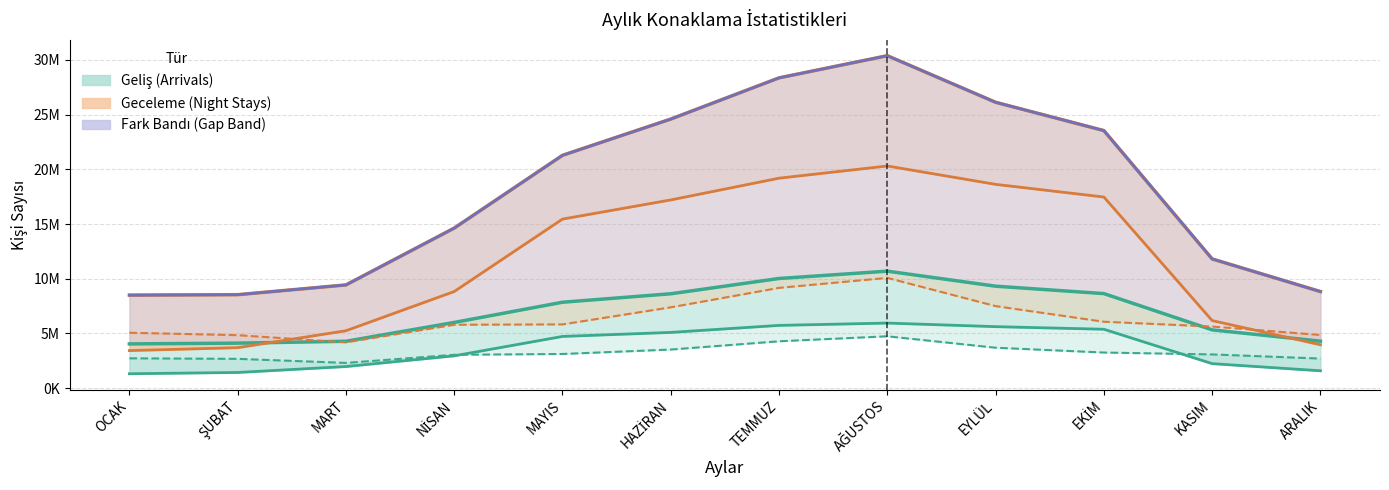

Which category has the highest value in the YABANCI GECELEME series?

AĞUSTOS